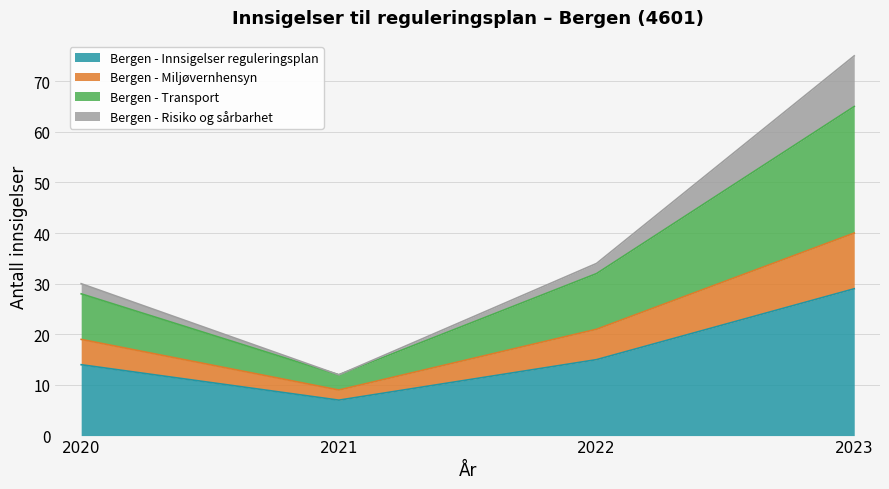

What value does the Bergen - Transport series have at 2022, to the nearest 10?

30